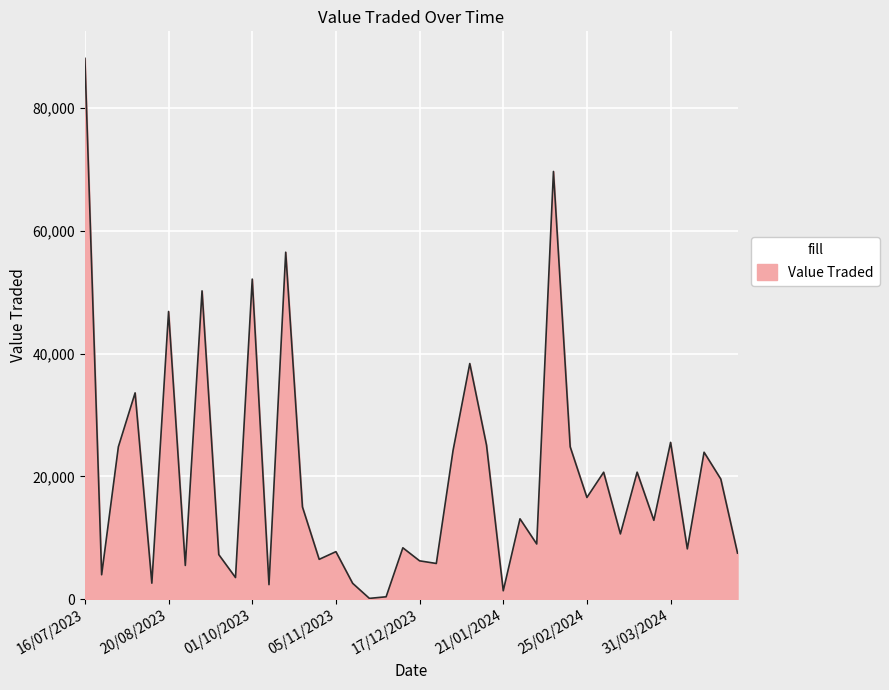

What is the maximum value shown in the chart?

88101